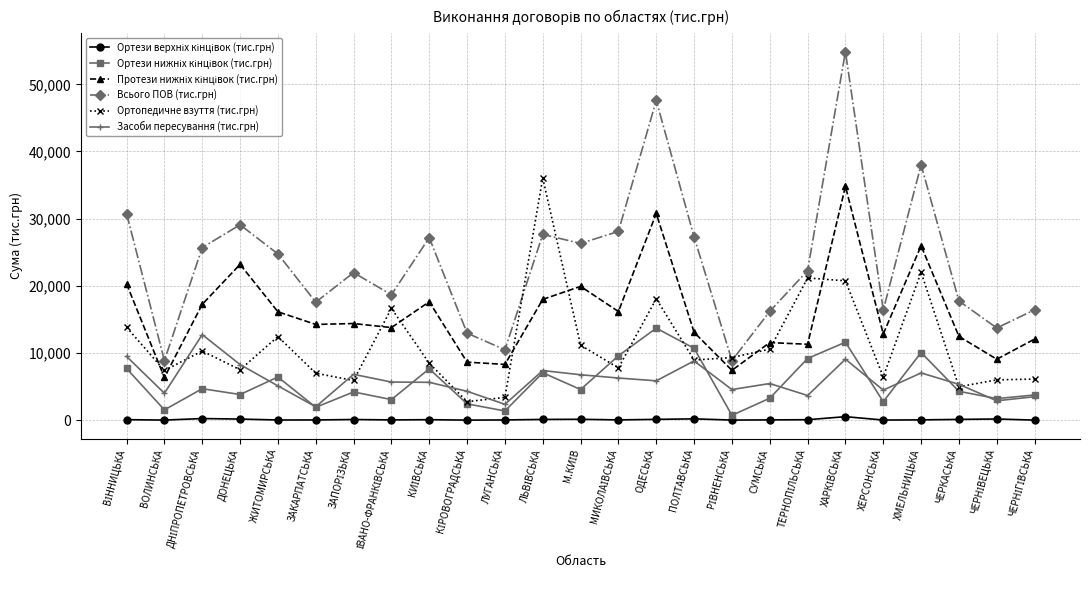

Where is the first local minimum for Всього ПОВ (тис.грн)?

ВОЛИНСЬКА